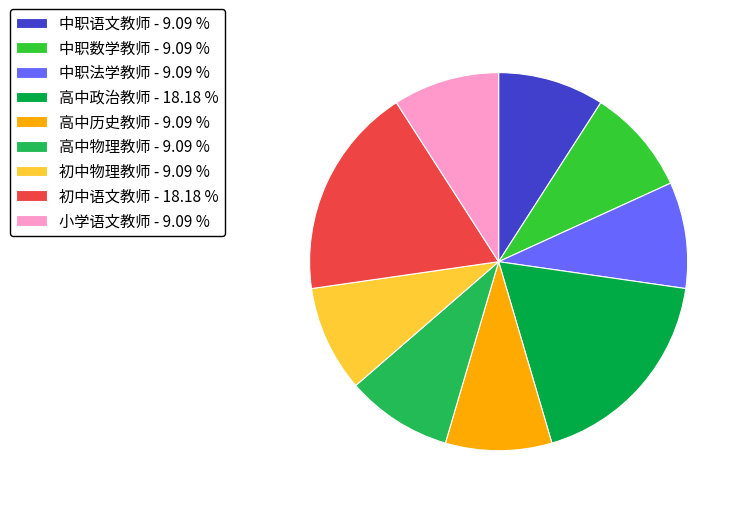

Is there any slice that represents more than half of the pie?

No